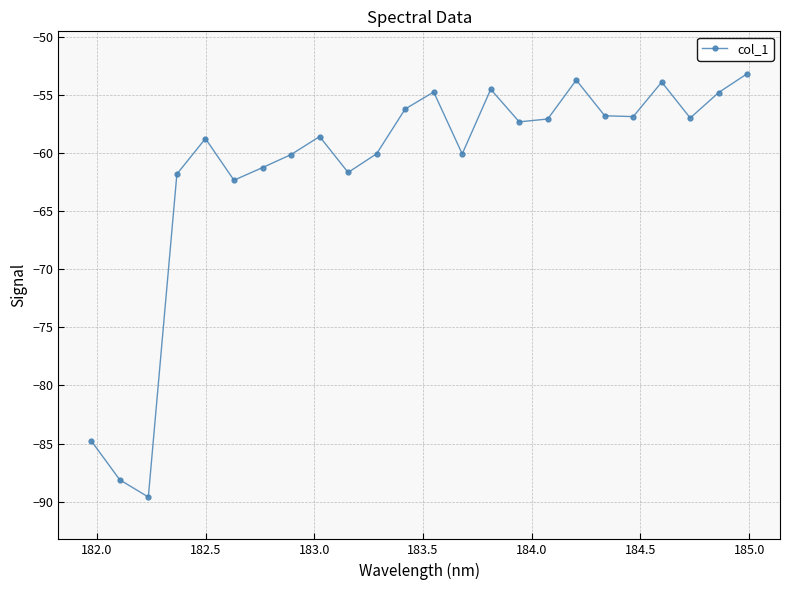

What is the value of the 6th point from the left?

-62.3